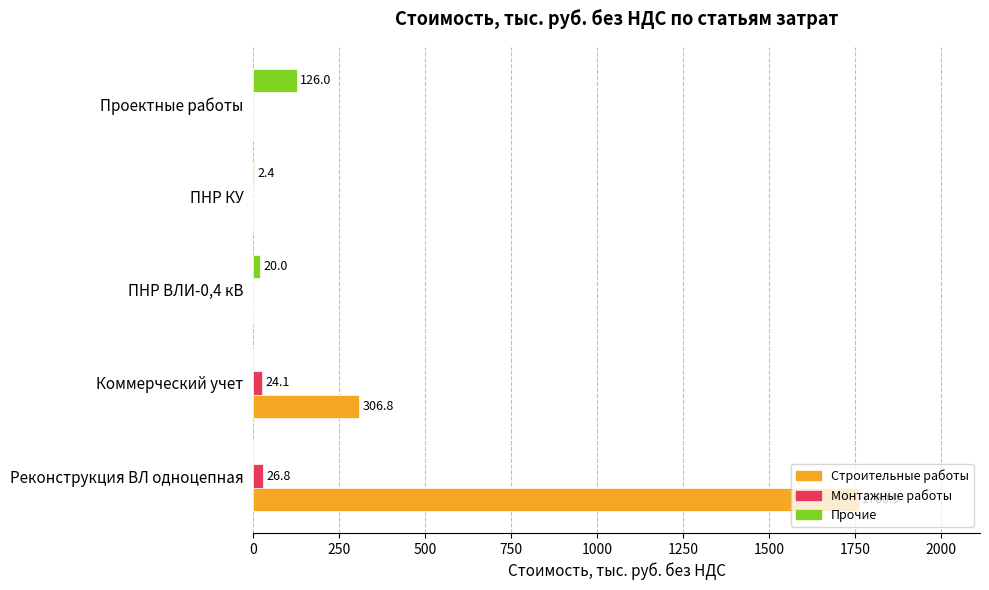

At which category is the sum across all series the highest?

Реконструкция ВЛ одноцепная